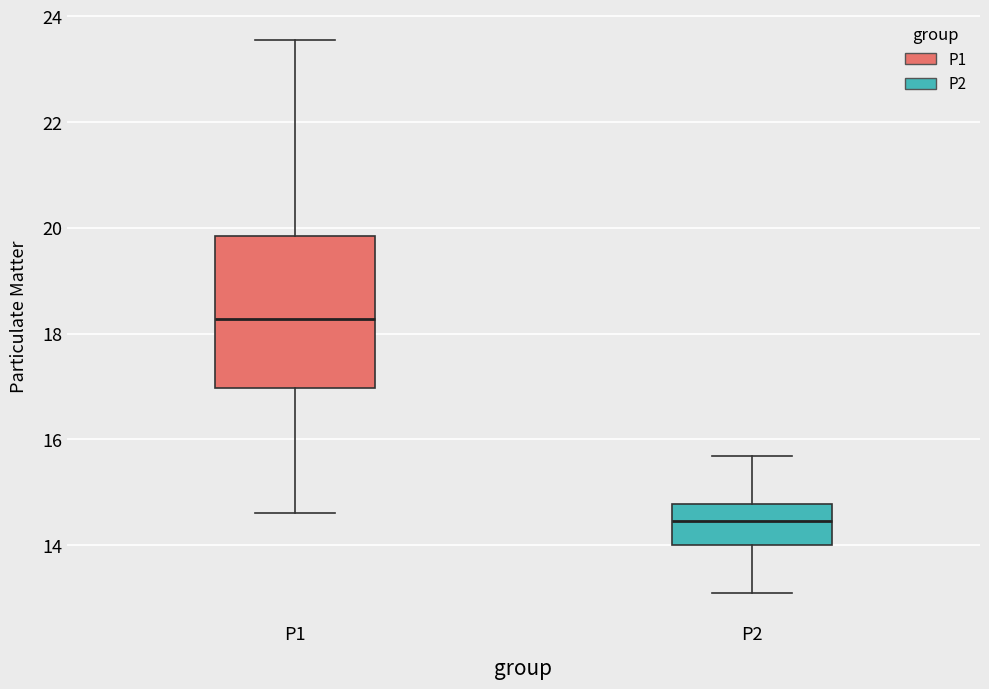

Which box's median line is the highest?

P1